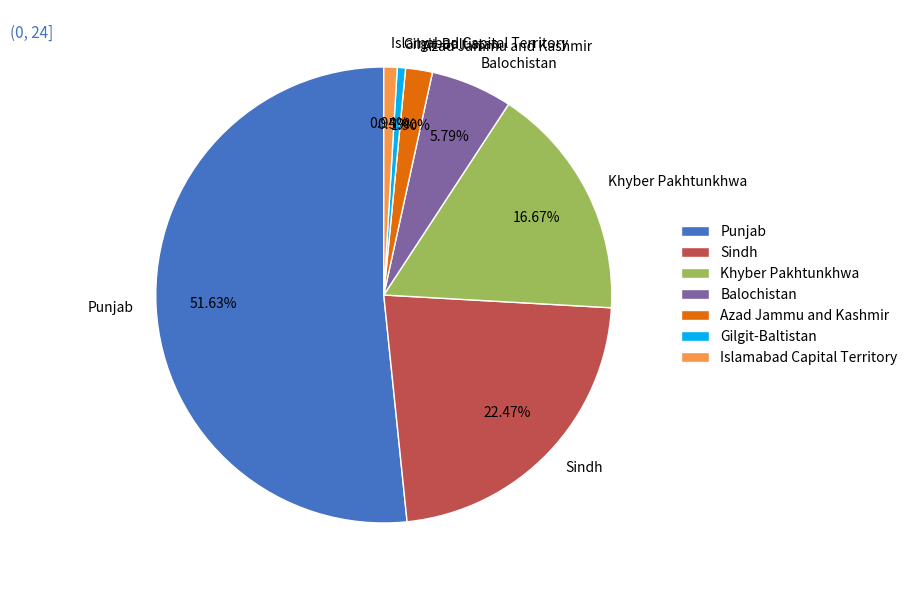

Is the sum of Islamabad Capital Territory and Sindh greater than half?

No